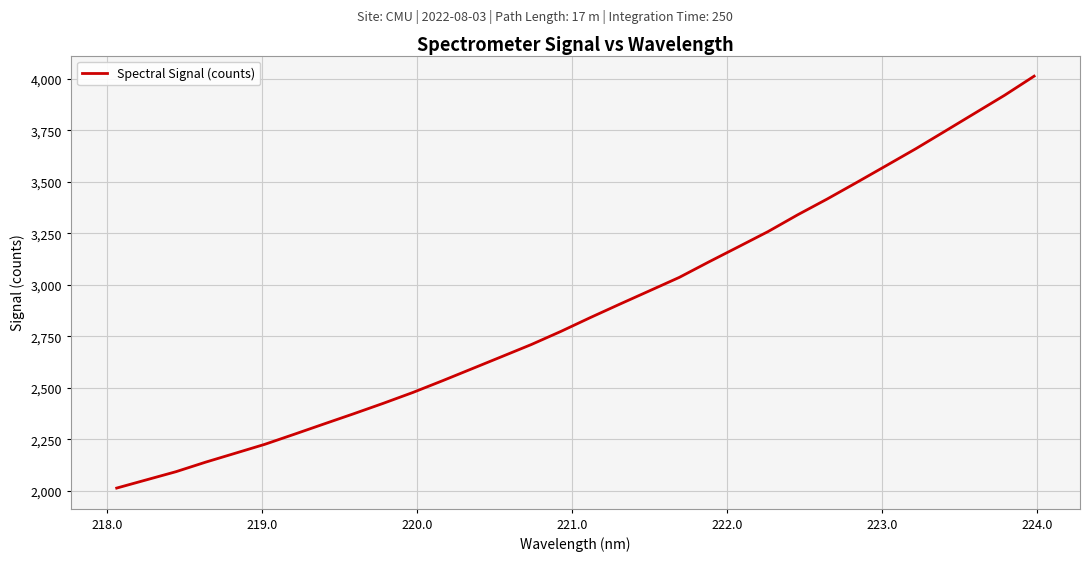

What is the minimum value shown in the chart?

2012.5